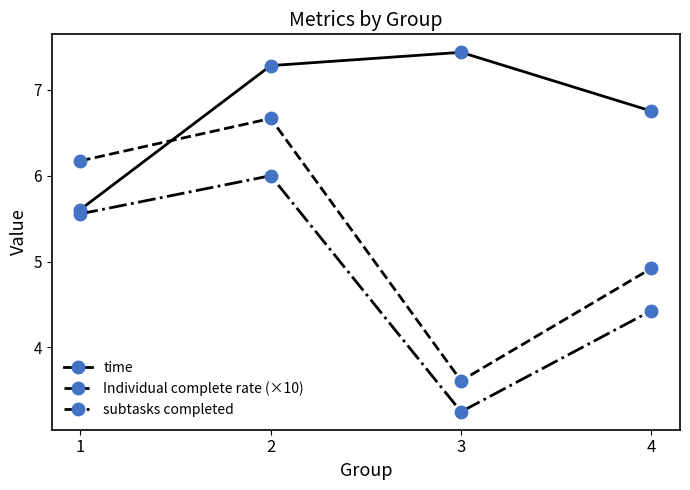

At which category does subtasks completed reach its first local valley?

3